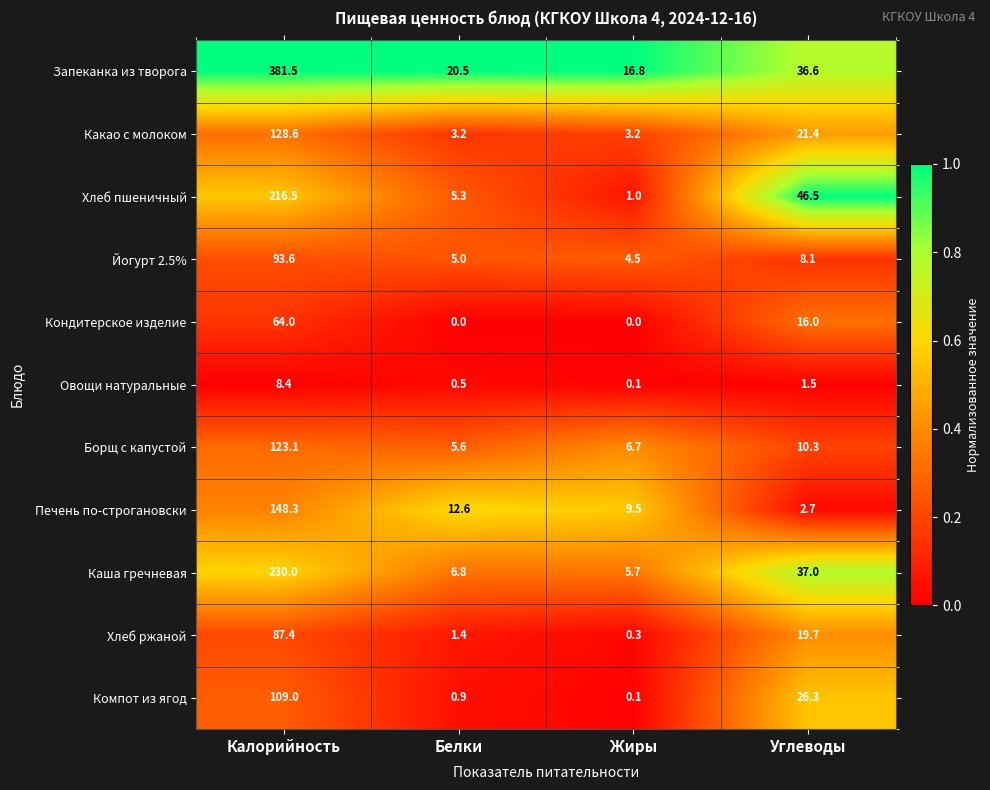

At which category is the sum across all series the highest?

Калорийность